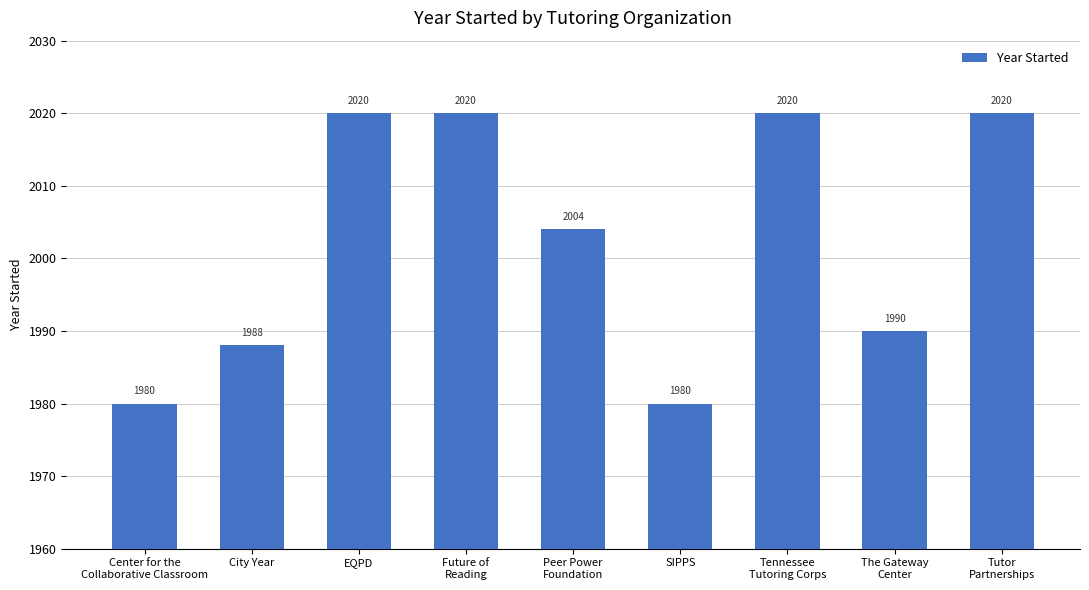

What is the average value?

2002